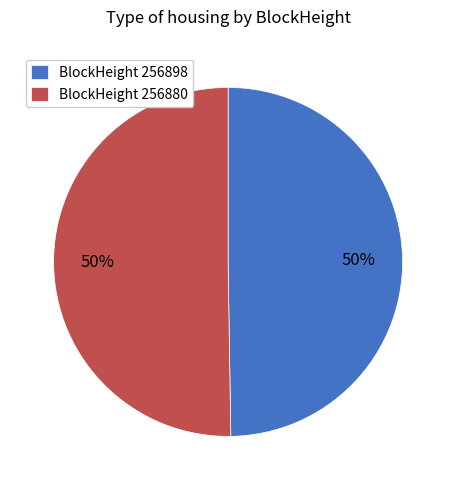

Combined, do BlockHeight 256880 and BlockHeight 256898 account for over 50%?

Yes